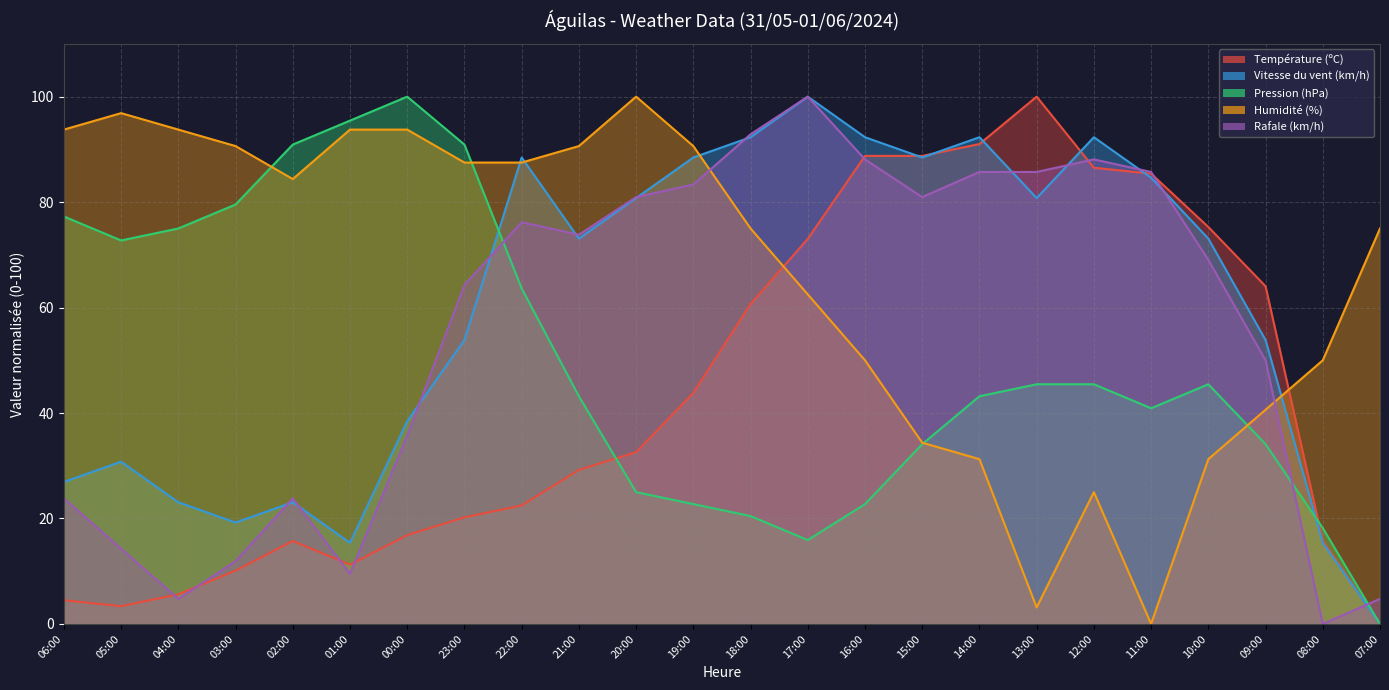

What is the difference between the Humidité (%) values at 16:00 and 04:00?

43.8